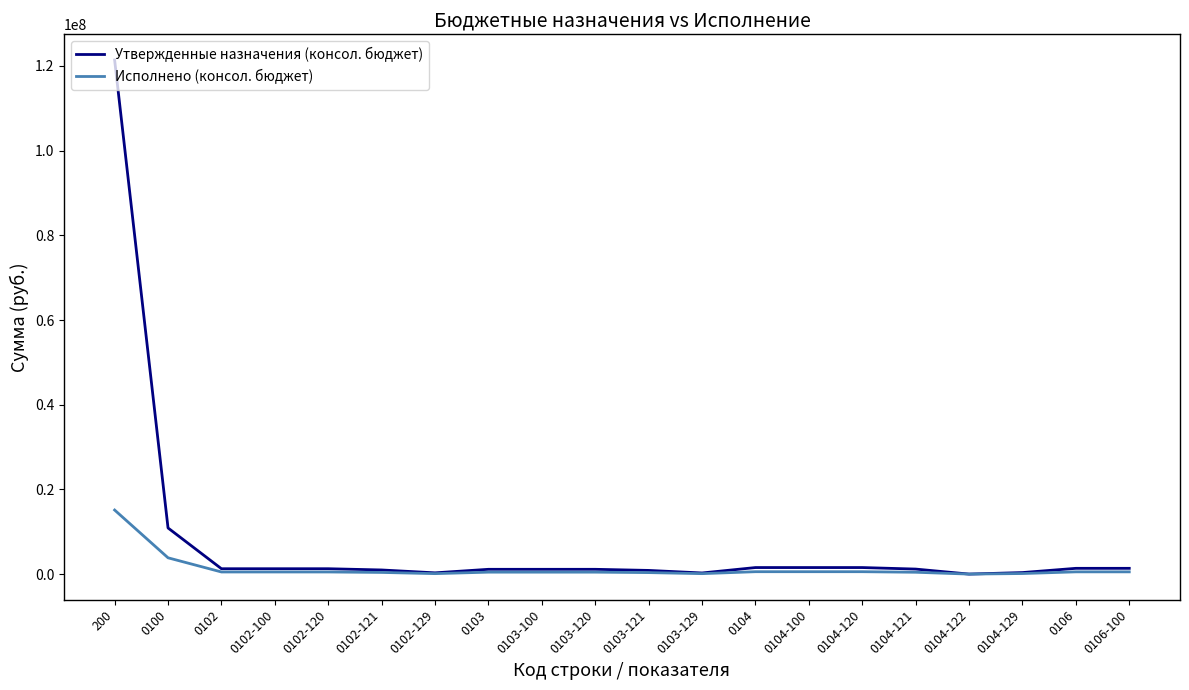

What is the greatest value displayed?

121395271.0